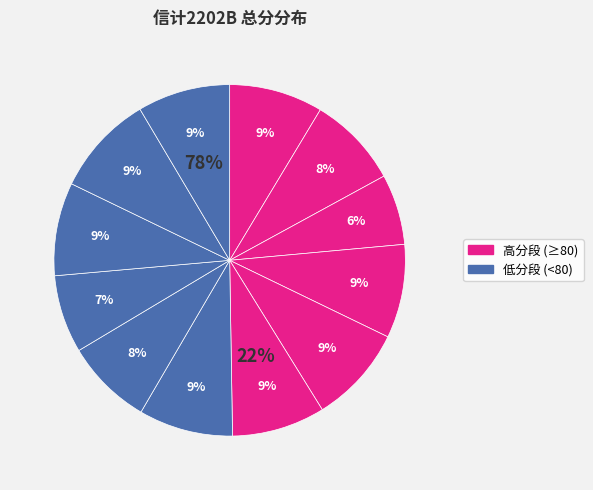

Does 段旭晨 account for over 50% of the chart?

No